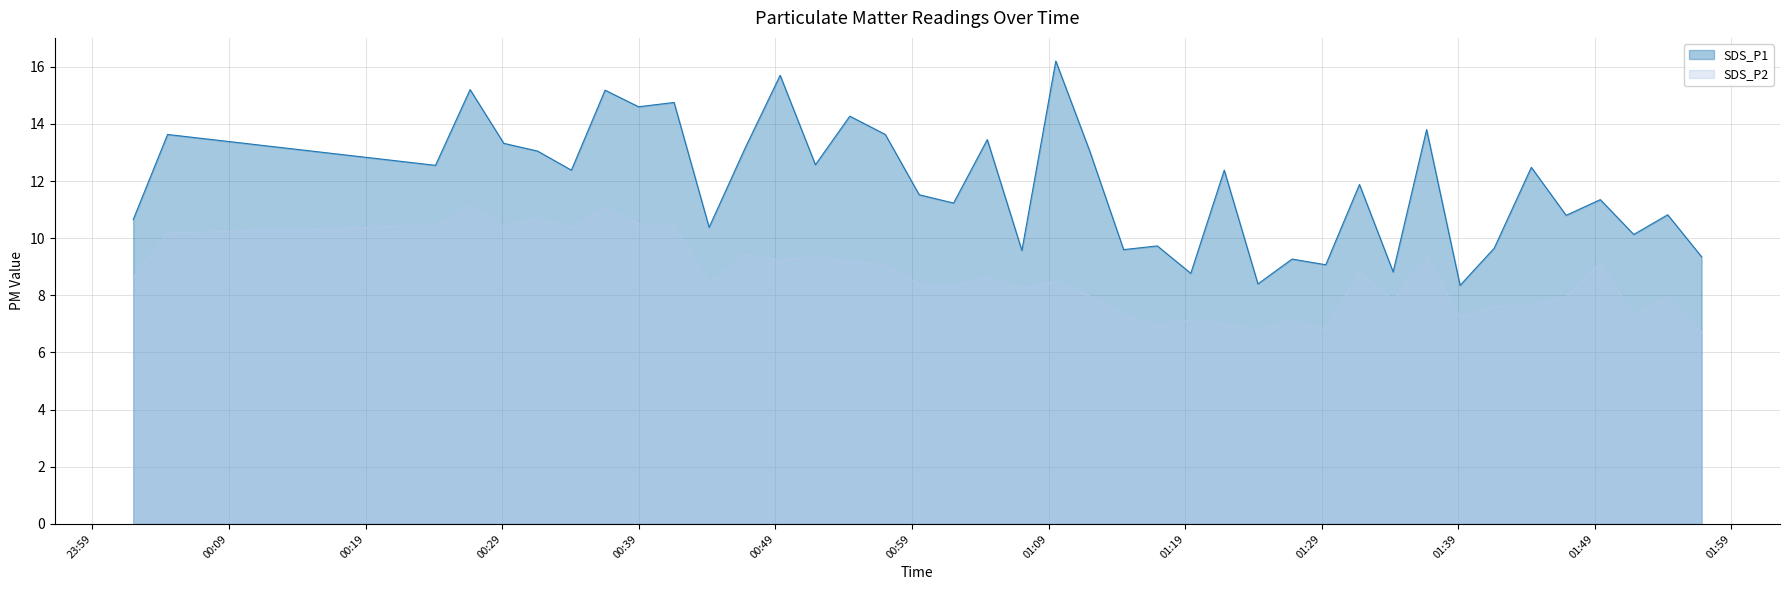

Reading left to right, extract all data points from this chart.

SDS_P1: 10.7	13.6	12.6	15.2	13.3	13.1	12.4	15.2	14.6	14.8	10.4	13.2	15.7	12.6	14.3	13.6	11.5	11.2	13.4	9.6	16.2	13.1	9.6	9.7	8.8	12.4	8.4	9.3	9.1	11.9	8.8	13.8	8.3	9.7	12.5	10.8	11.3	10.1	10.8	9.3
SDS_P2: 8.6	10.2	10.4	11.1	10.4	10.7	10.3	11.1	10.5	10.4	8.4	9.4	9.2	9.3	9.2	9.1	8.4	8.3	8.7	8.2	8.5	8.0	7.3	7.0	7.2	7.0	6.8	7.1	6.8	8.8	7.8	9.3	7.2	7.6	7.7	7.9	9.2	7.3	8.0	6.7